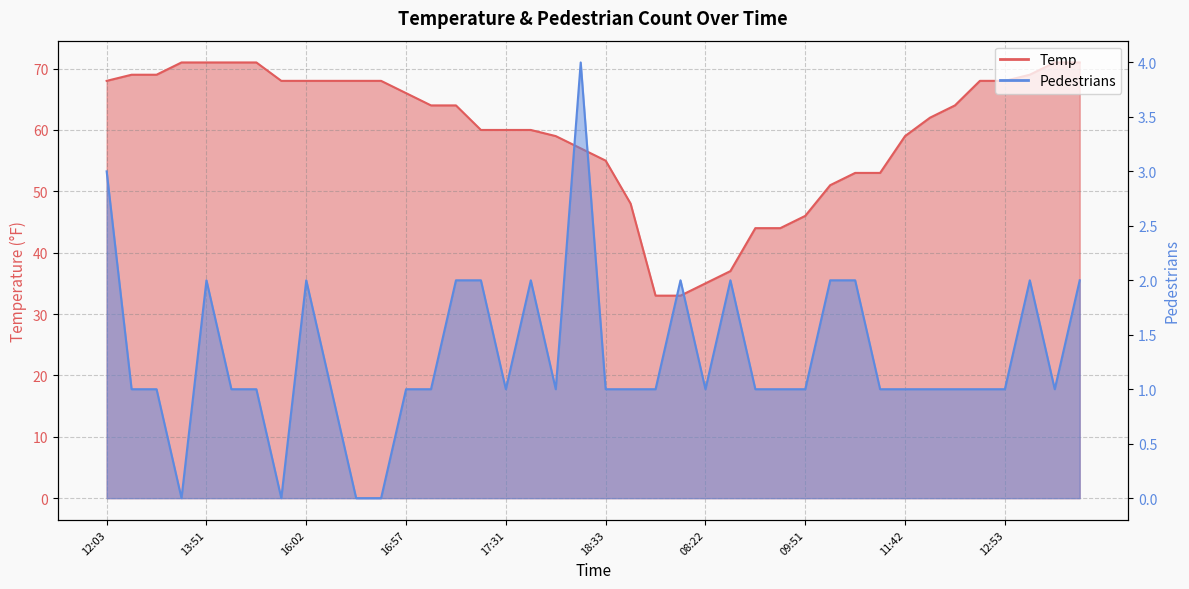

How many data points does each series have?

40